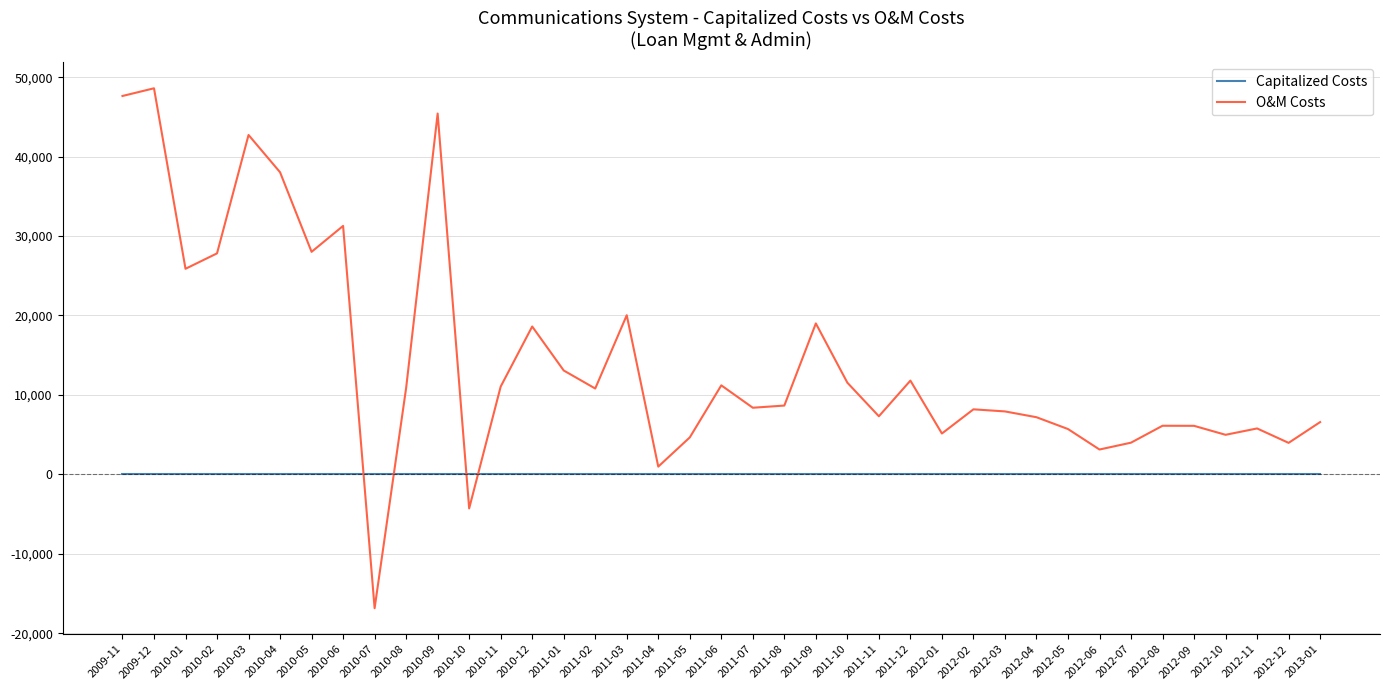

The O&M Costs series shows 45417.6 at 2010-09. True or false?

True